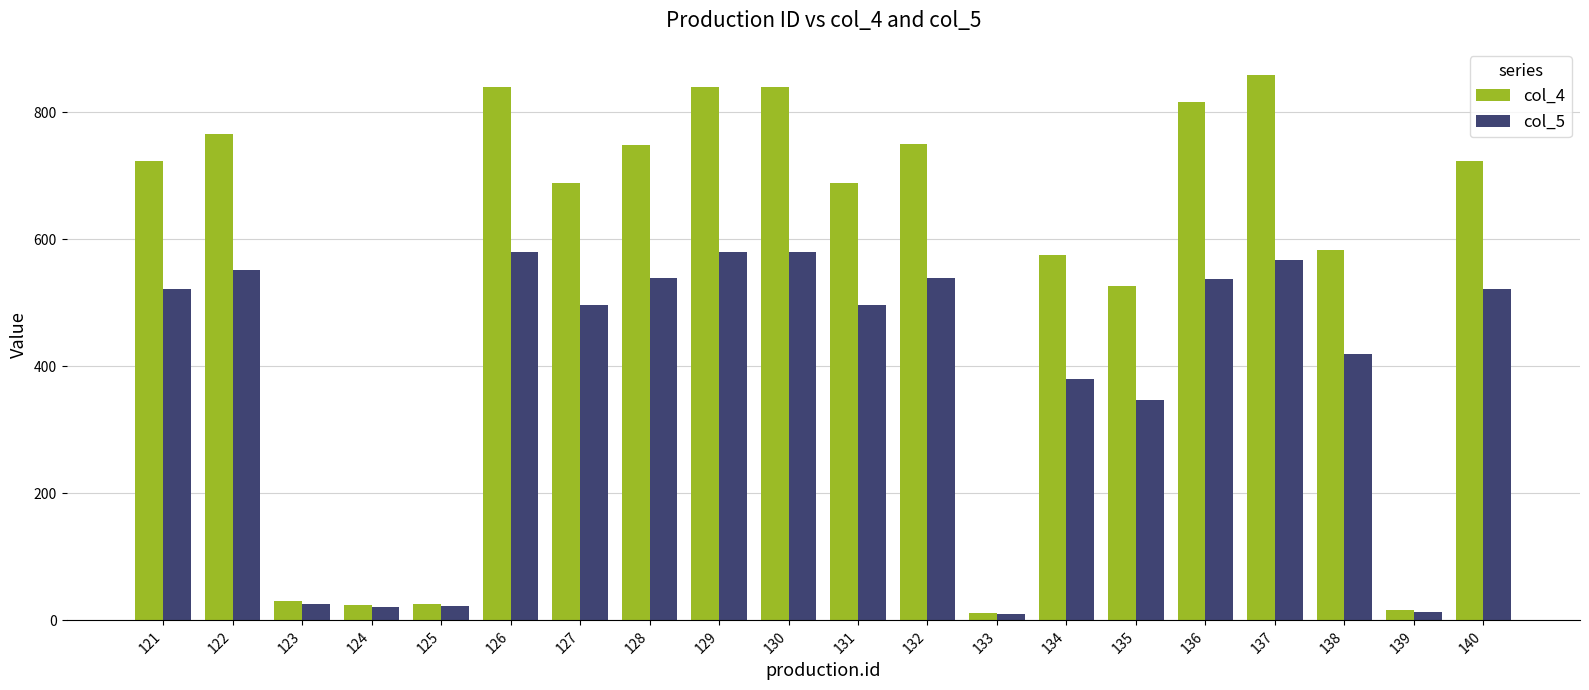

What is the value of the col_4 bar at the 7th from the left?

688.8